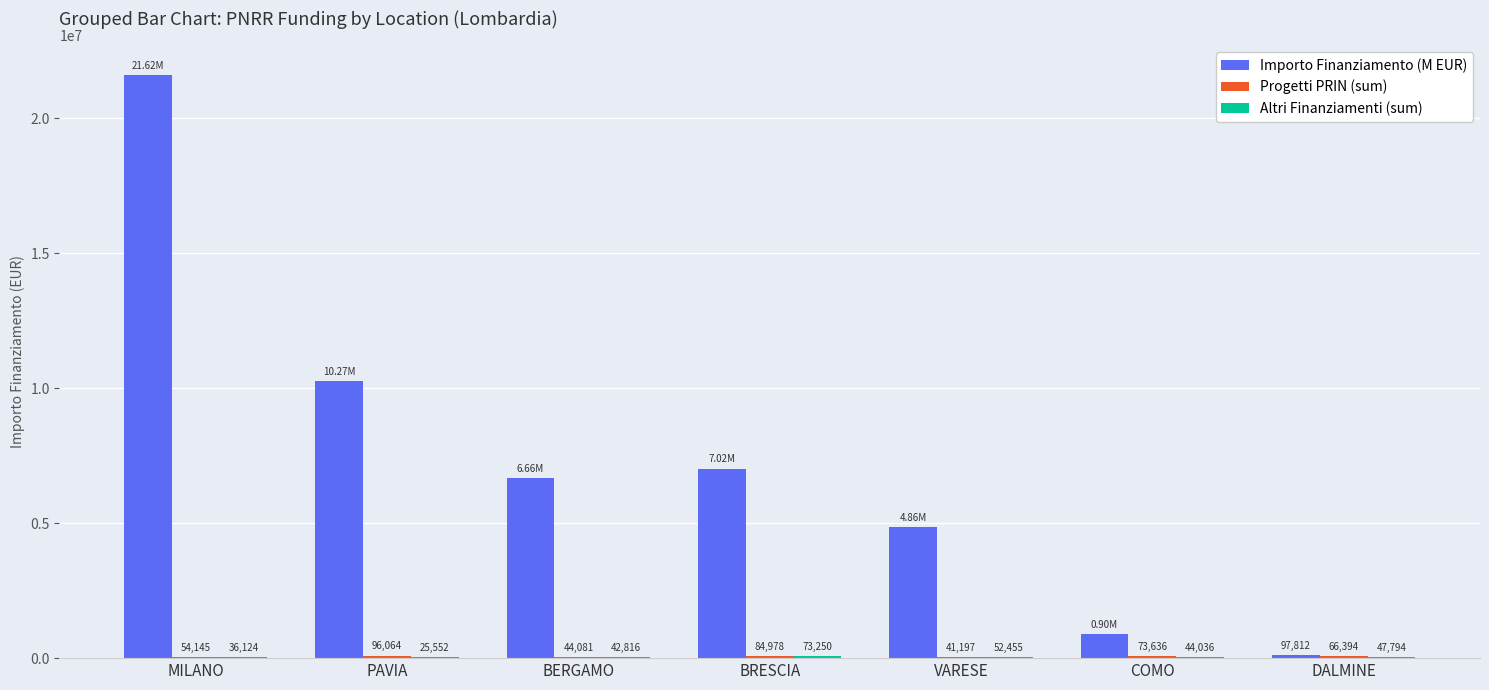

How many groups of bars are there?

7